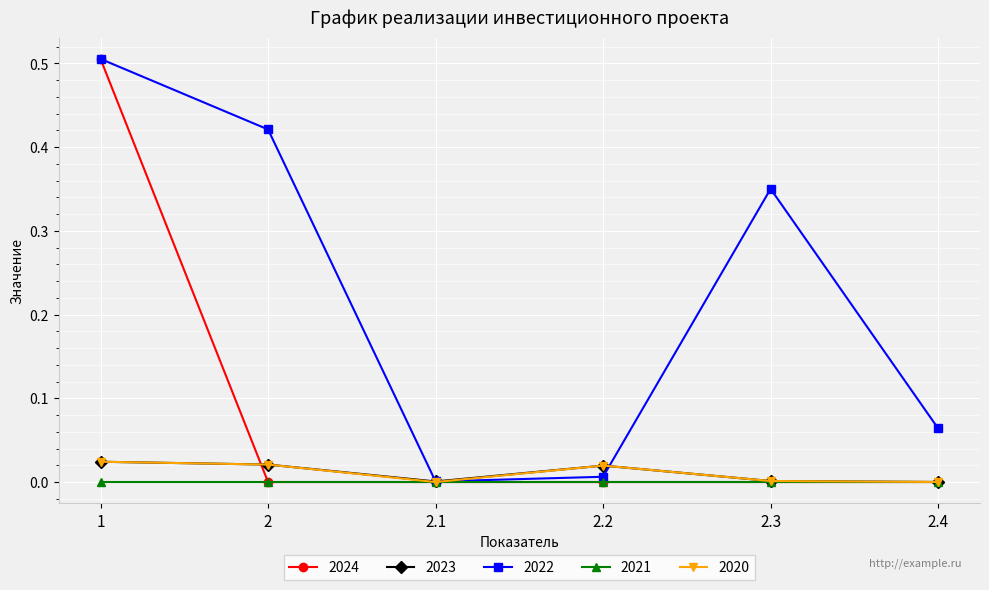

Is it true that 2023 equals 0.0 at 2.3?

True